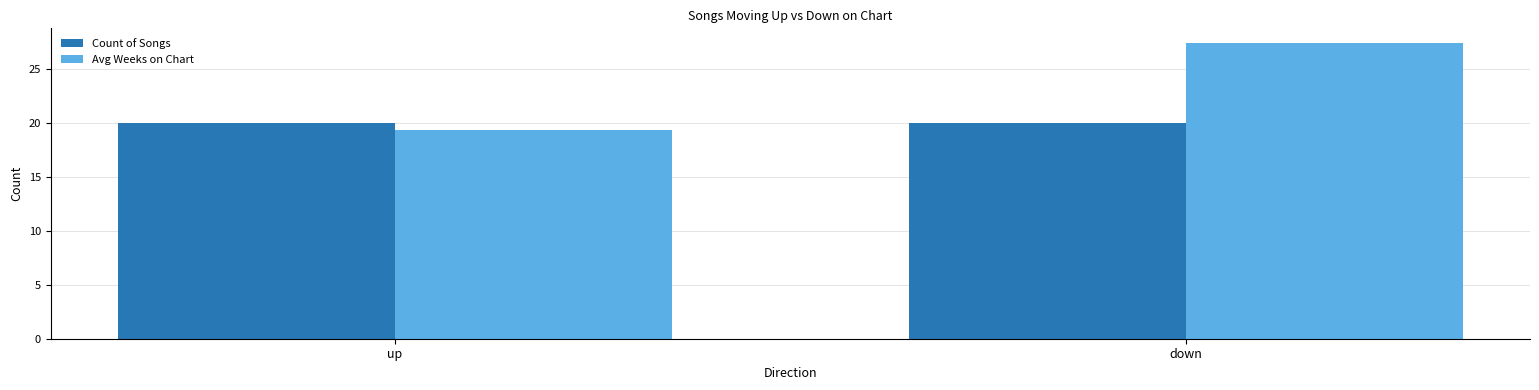

The value of Count of Songs at up is 20.0. True or false?

True